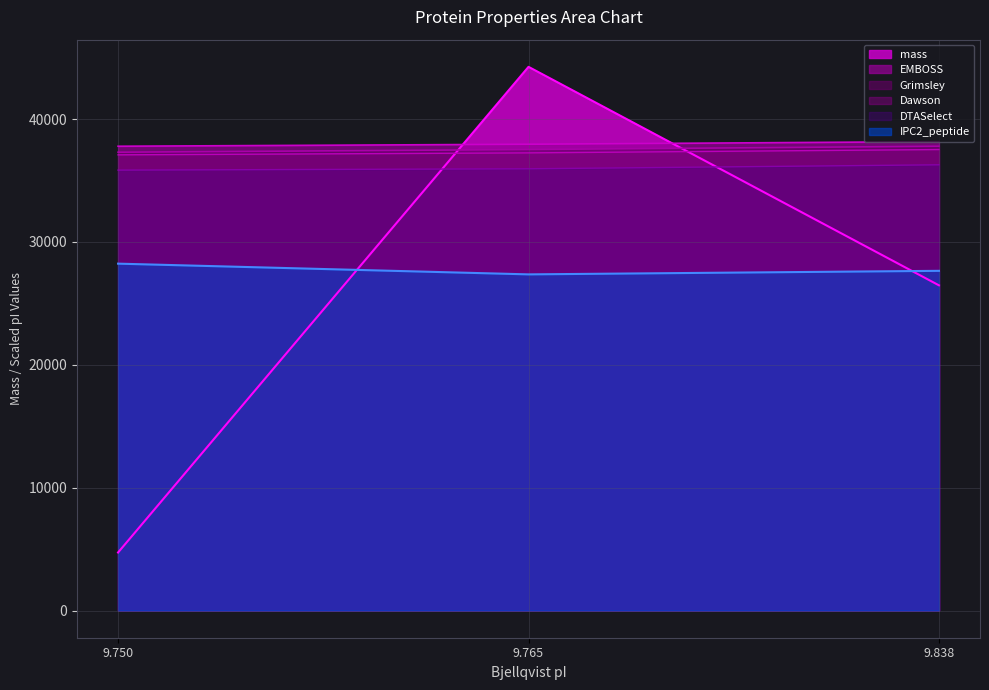

How many data points does each series have?

3